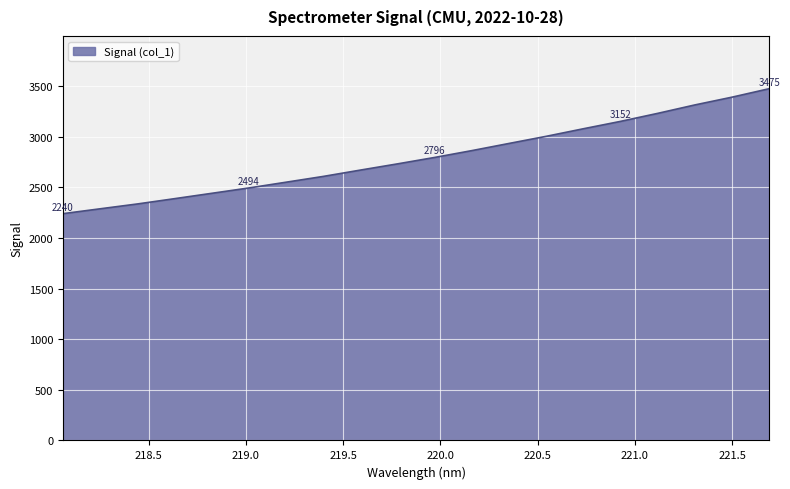

How many lines are shown in the chart?

1